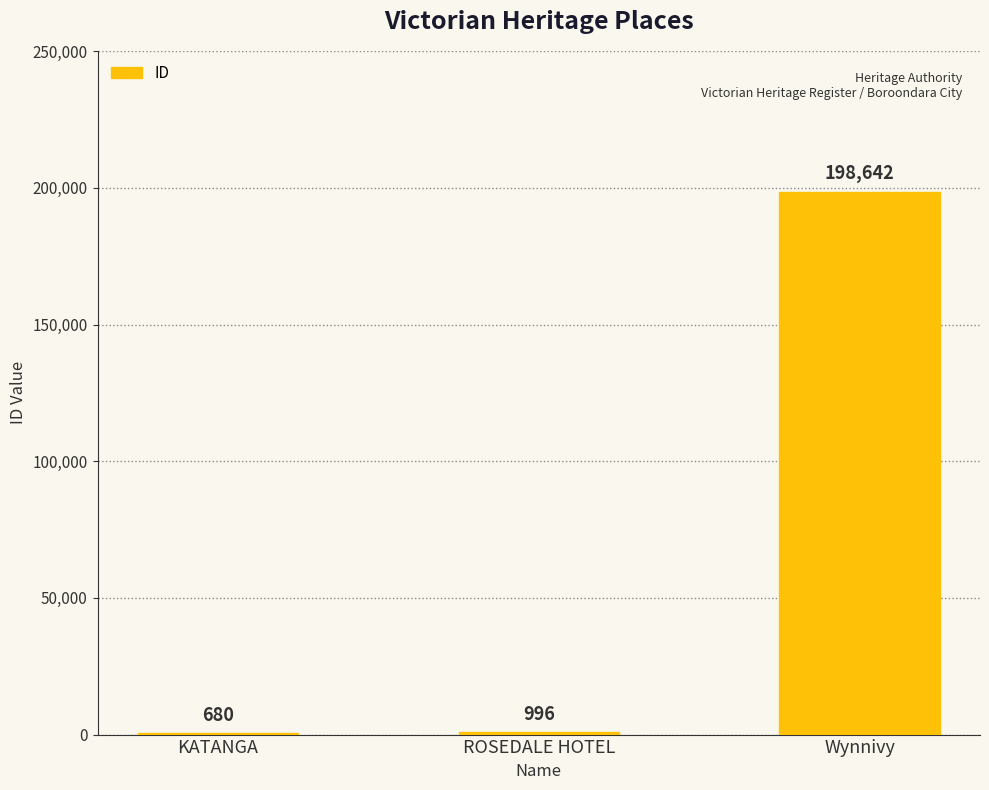

What is the sum of all values?

200318